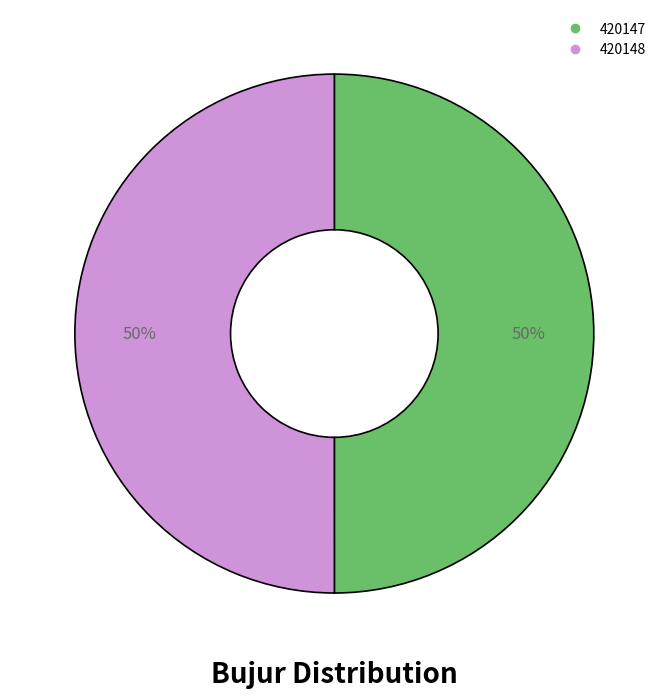

True or false: 420147 accounts for 50% of the total.

True